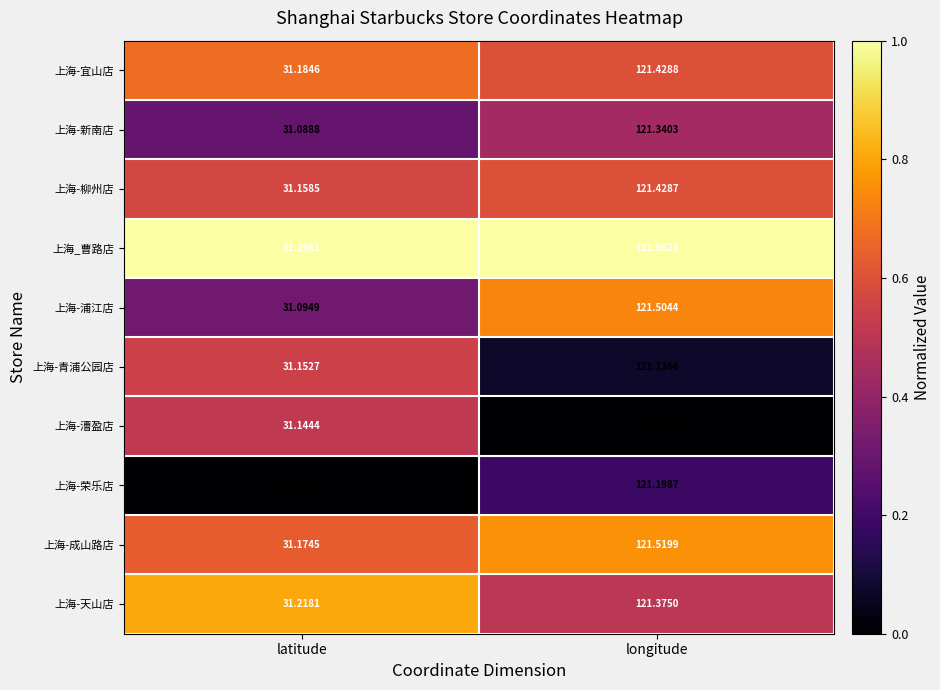

Rank the series at latitude from lowest to highest value.

上海-荣乐店, 上海-新南店, 上海-浦江店, 上海-漕盈店, 上海-青浦公园店, 上海-柳州店, 上海-成山路店, 上海-宜山店, 上海-天山店, 上海_曹路店